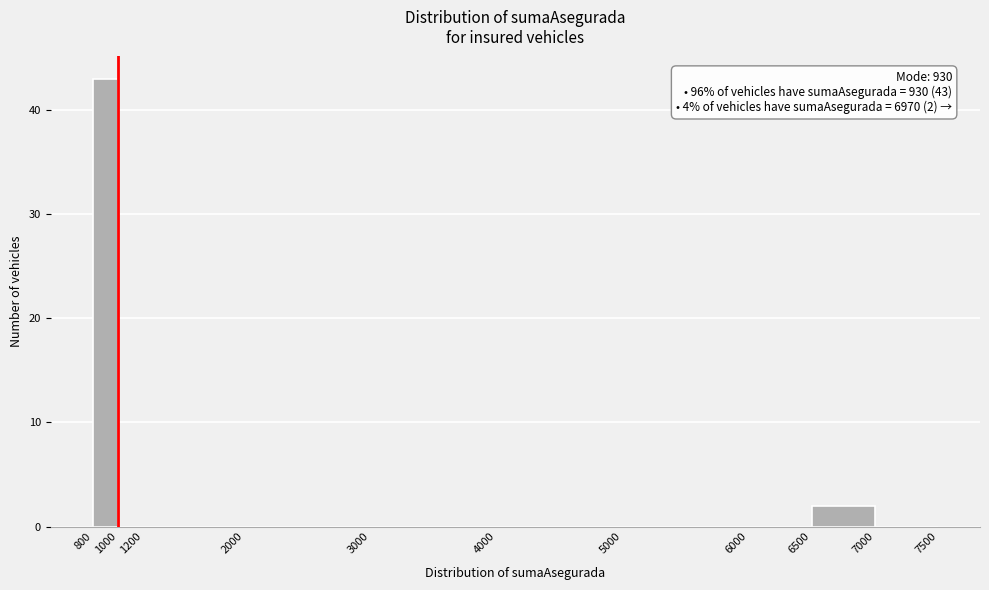

Which range on the x-axis has the tallest bar?

800 to 1000